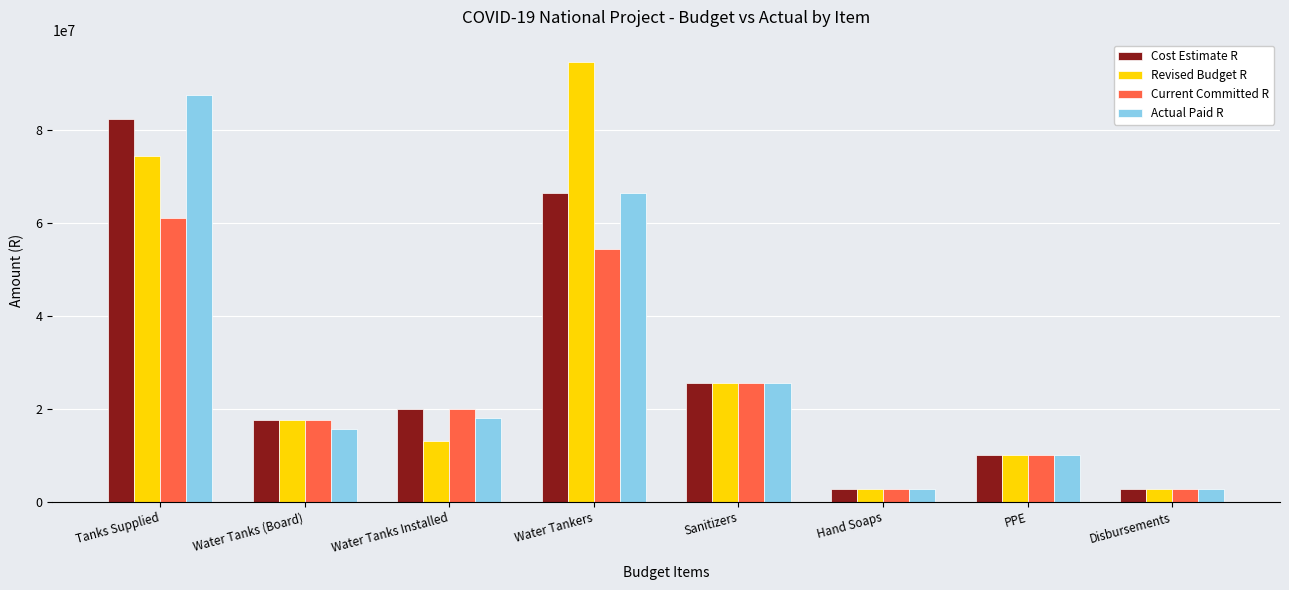

The value of Cost Estimate R at Water Tankers is 66535345. True or false?

True